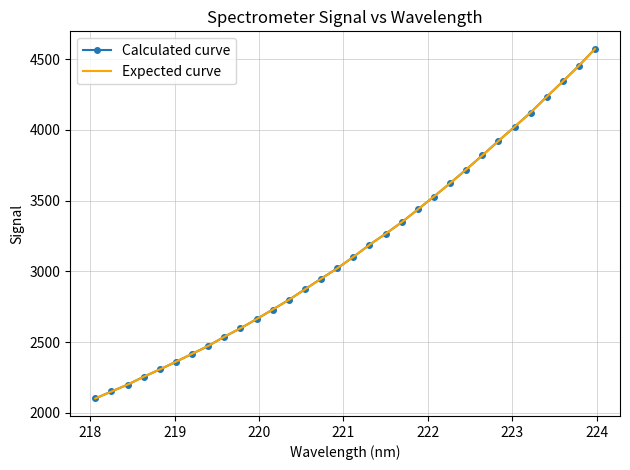

What is the sum of all values?

101160.2